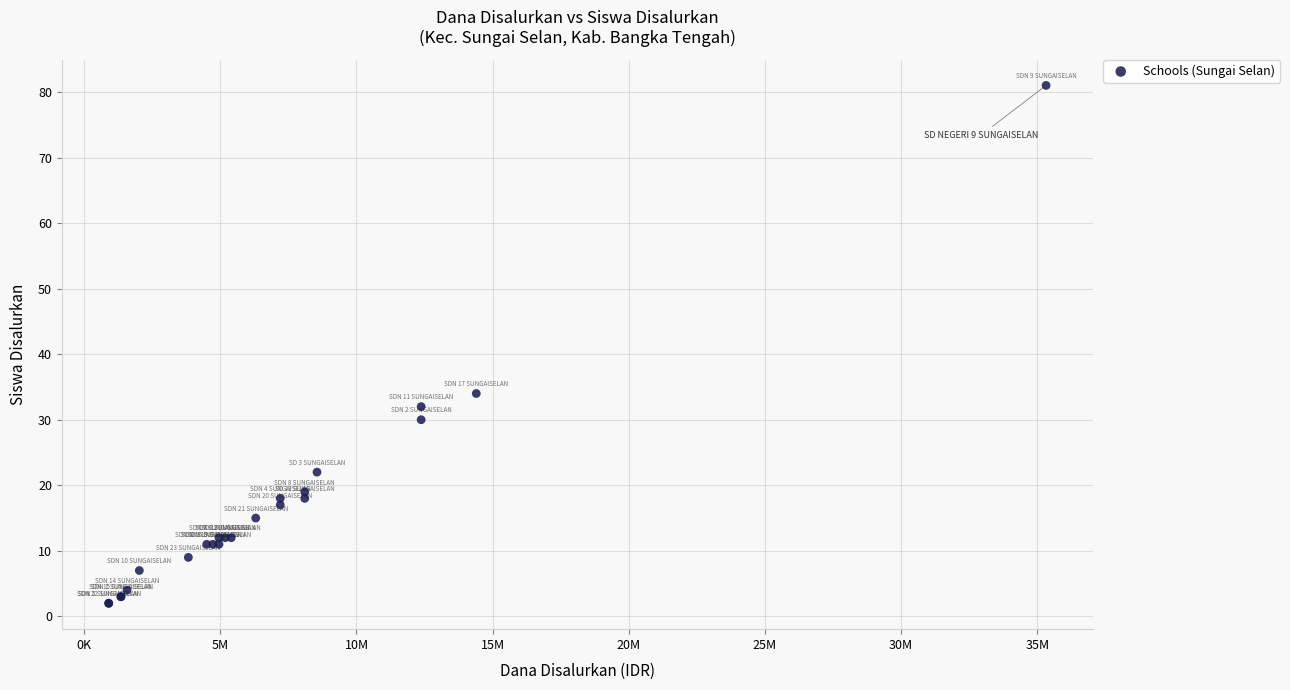

What Y value in the scatter plot is closest to 41?

34